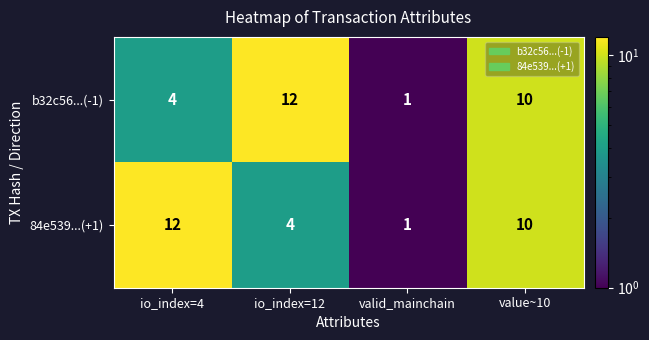

Rank the series at io_index=12 from highest to lowest value.

b32c56...(-1), 84e539...(+1)